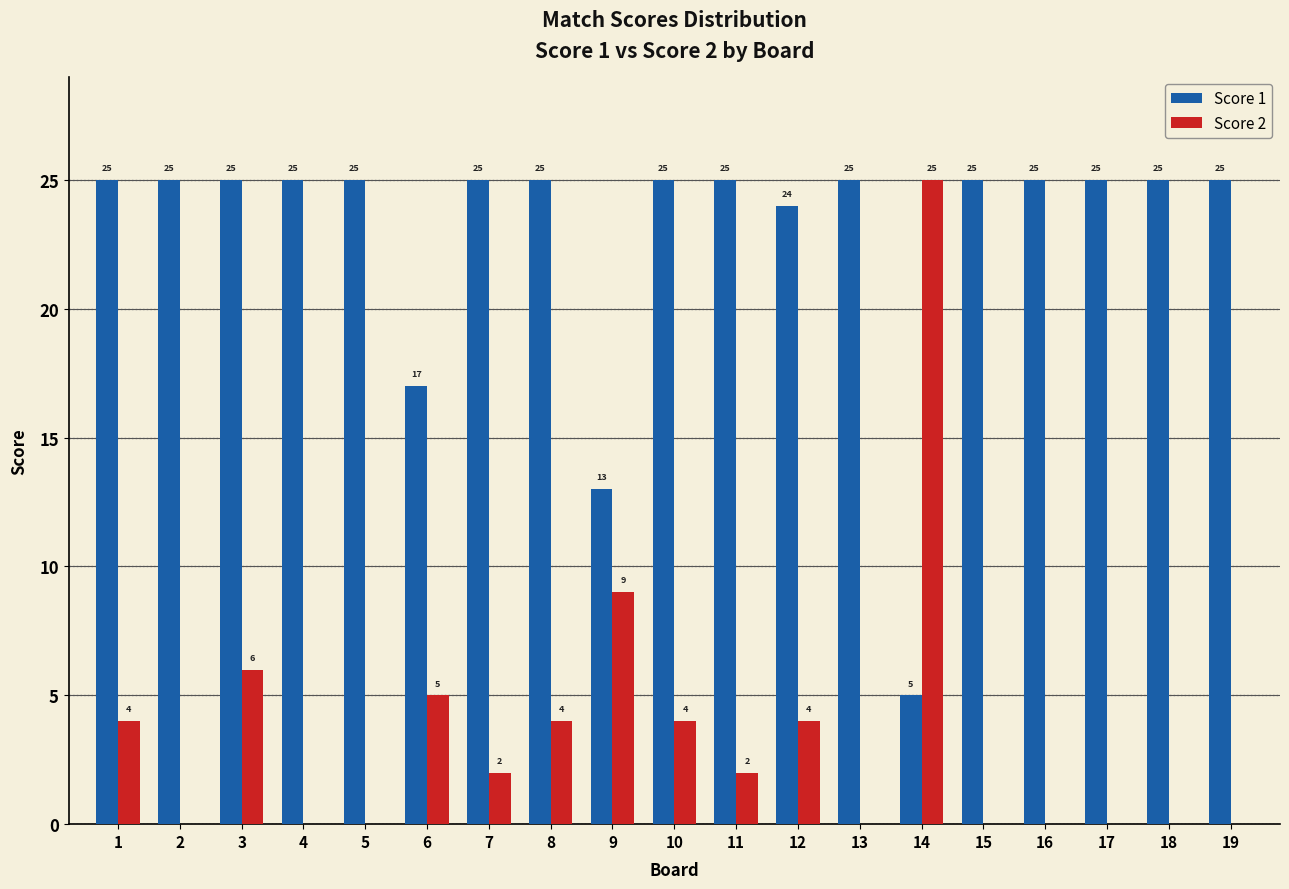

Reading left to right, transcribe all the data shown in this chart.

Score 1: 1=25	2=25	3=25	4=25	5=25	6=17	7=25	8=25	9=13	10=25	11=25	12=24	13=25	14=5	15=25	16=25	17=25	18=25	19=25
Score 2: 1=4	2=0	3=6	4=0	5=0	6=5	7=2	8=4	9=9	10=4	11=2	12=4	13=0	14=25	15=0	16=0	17=0	18=0	19=0